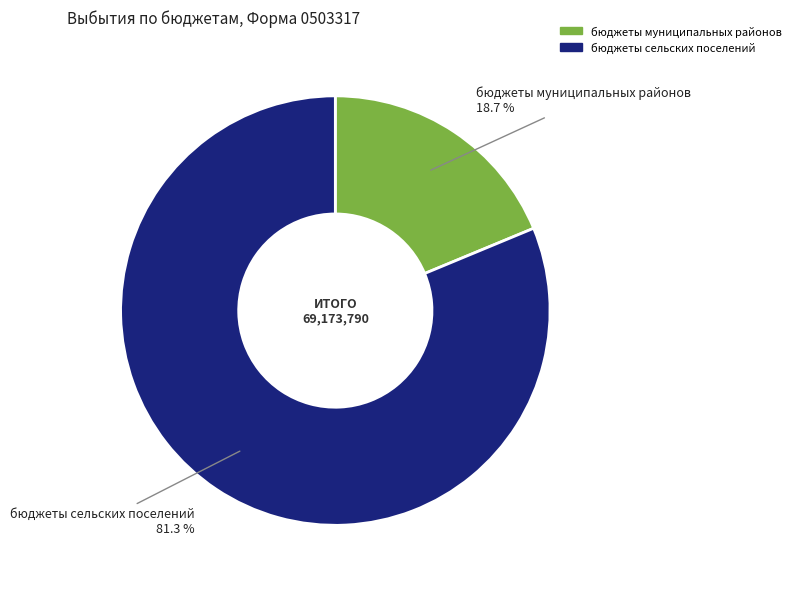

To the nearest percent, what percentage of the pie is бюджеты муниципальных районов?

19%